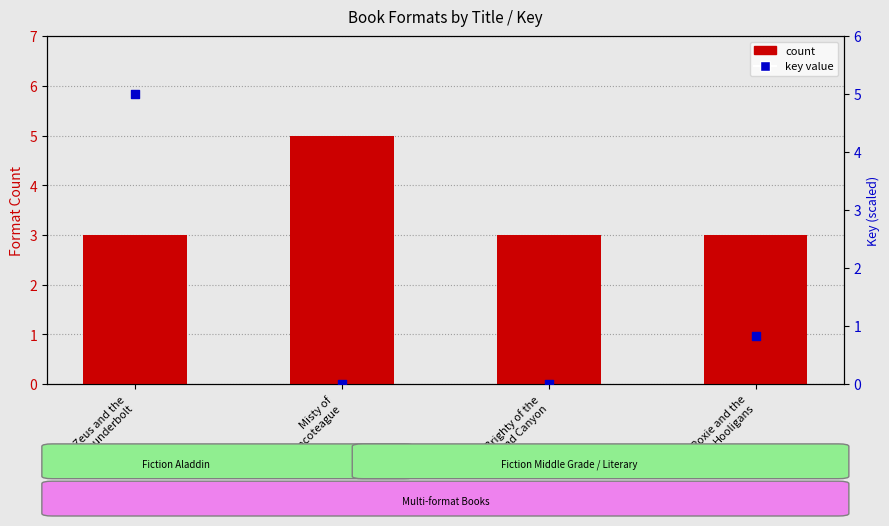

Which series has the largest total across all categories?

count